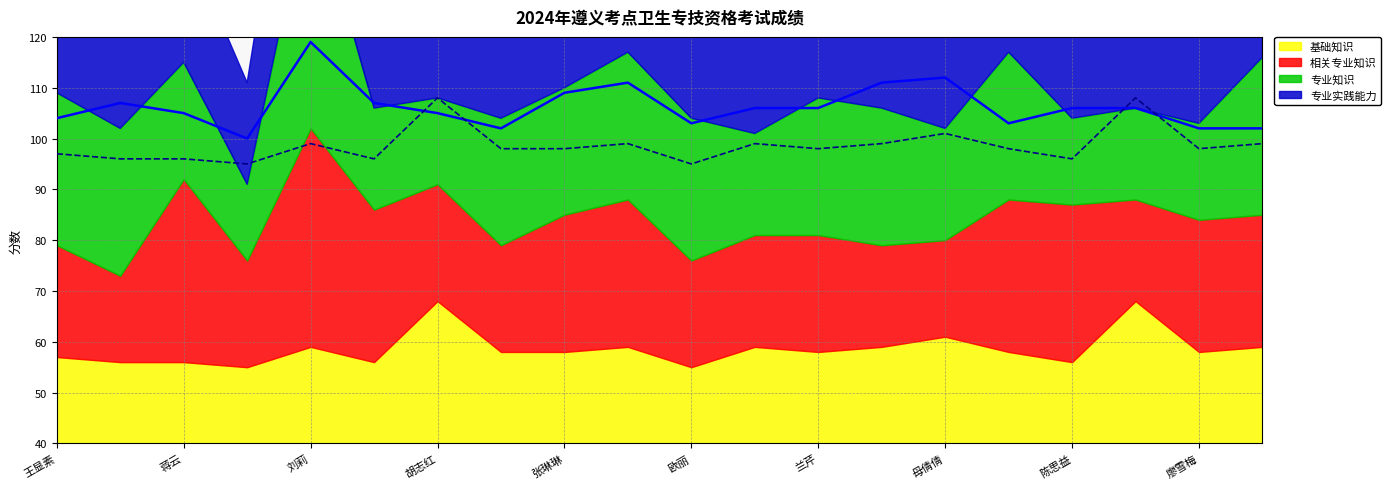

What is the label of the 4th point from the left?

吴枫